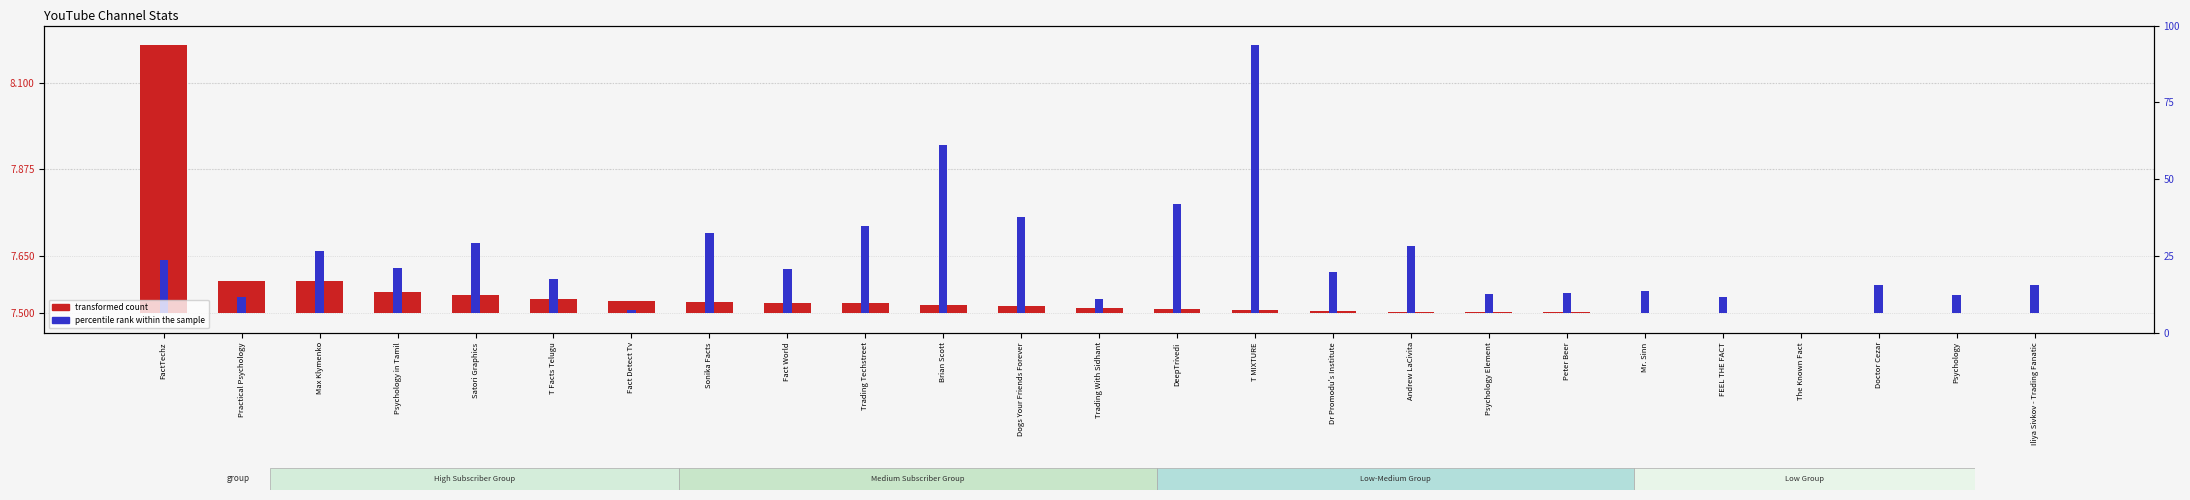

At Sonika Facts, list the series in order from smallest to largest.

transformed count, percentile rank within the sample